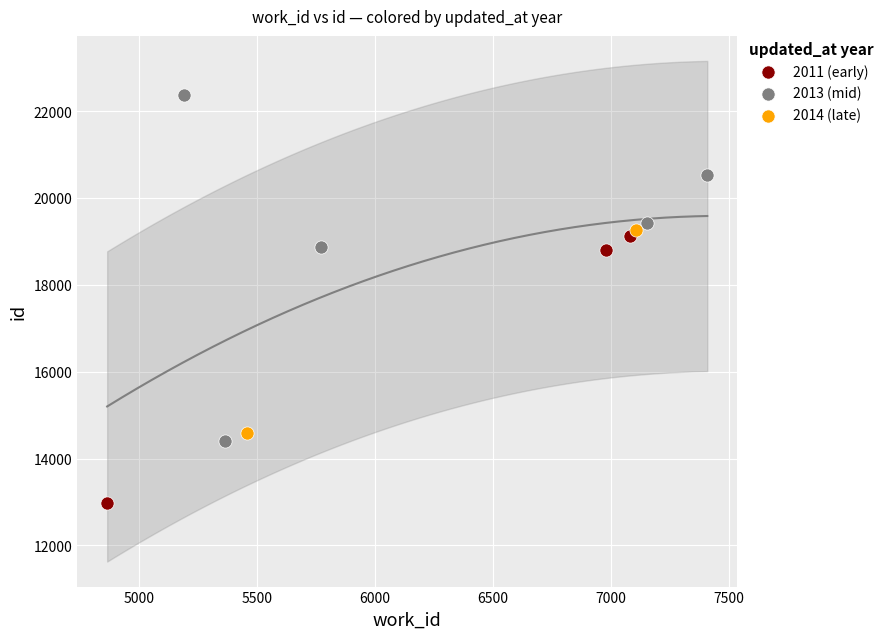

What are all the series names shown in the legend?

2011 (early), 2013 (mid), 2014 (late)